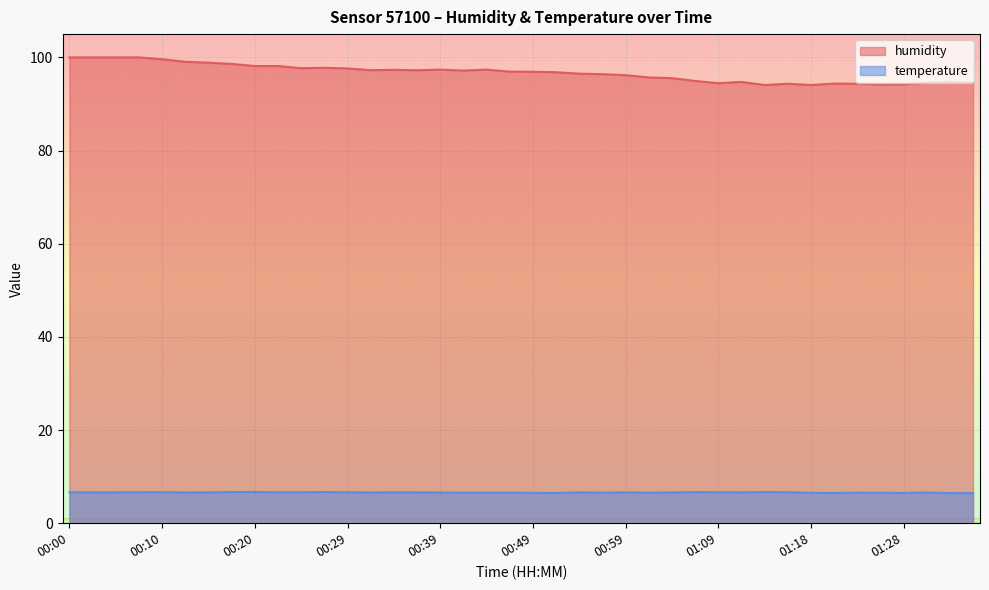

True or false: temperature and humidity intersect in this chart.

False